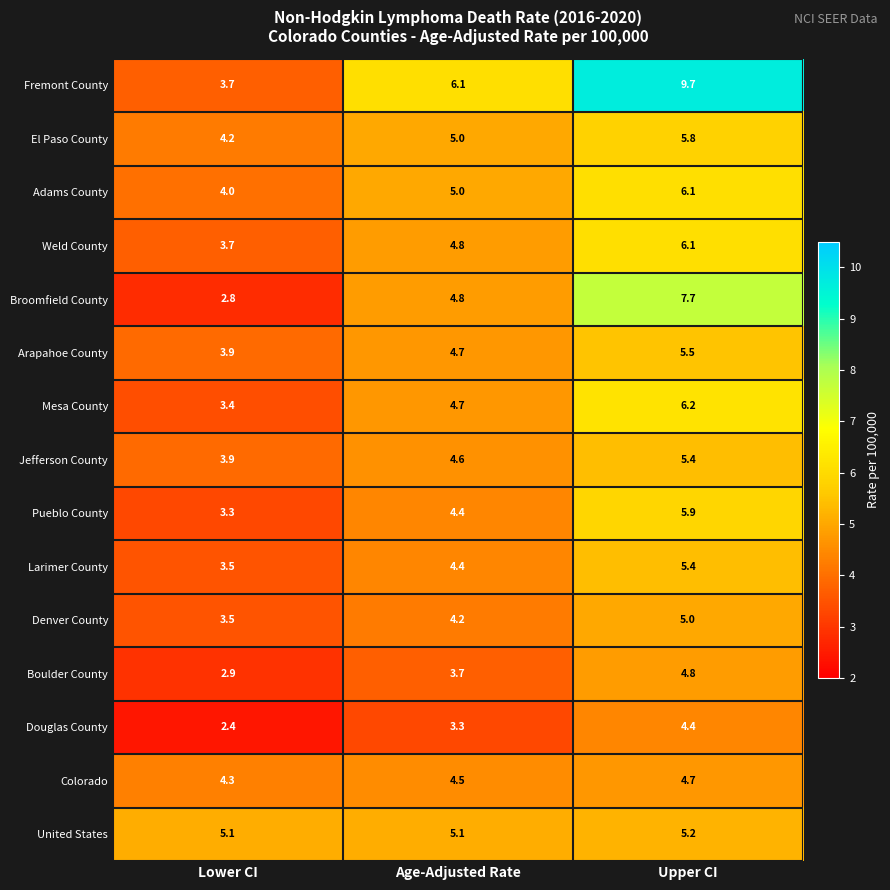

Between Lower CI and Upper CI, which series saw the biggest shift?

Fremont County